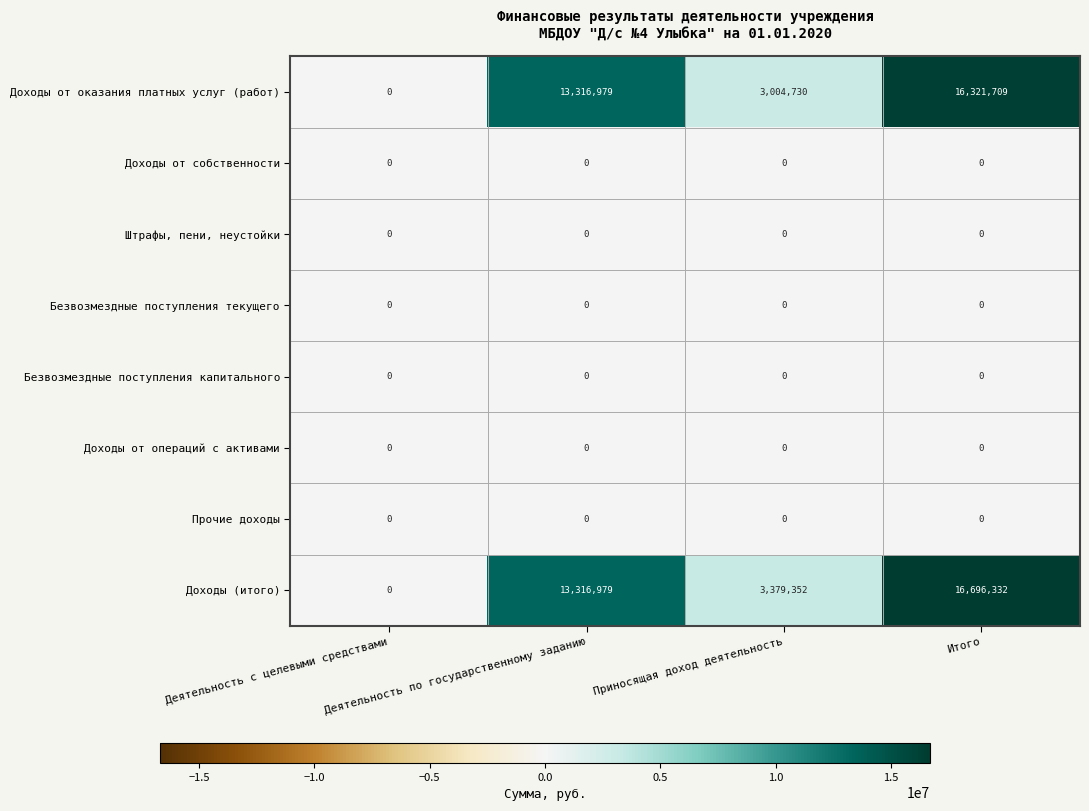

The value of Доходы от собственности at Деятельность по государственному заданию is 0. True or false?

True